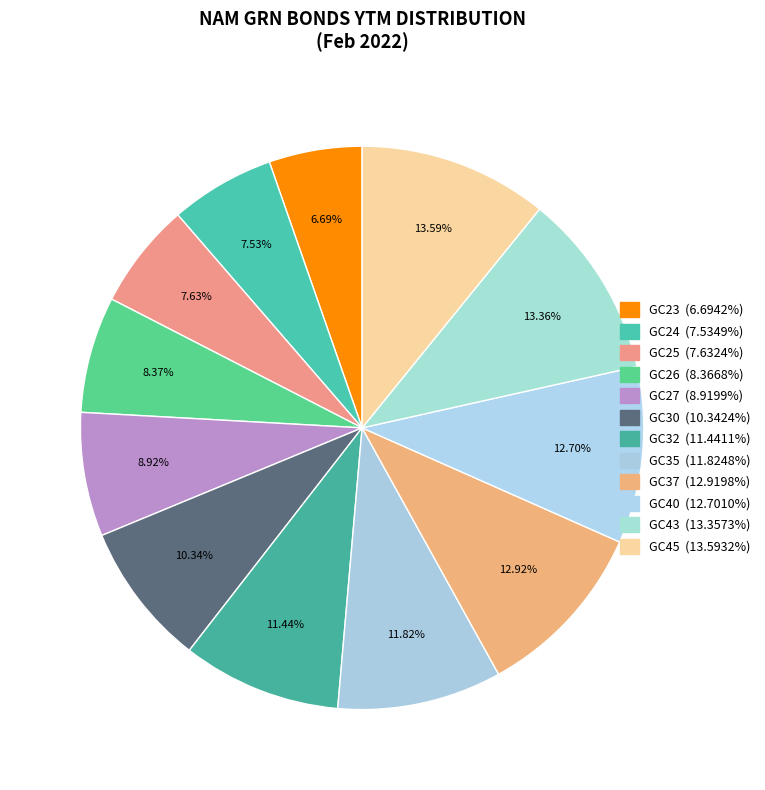

Approximately how many times larger is the value at GC27 compared to GC25?

1.2